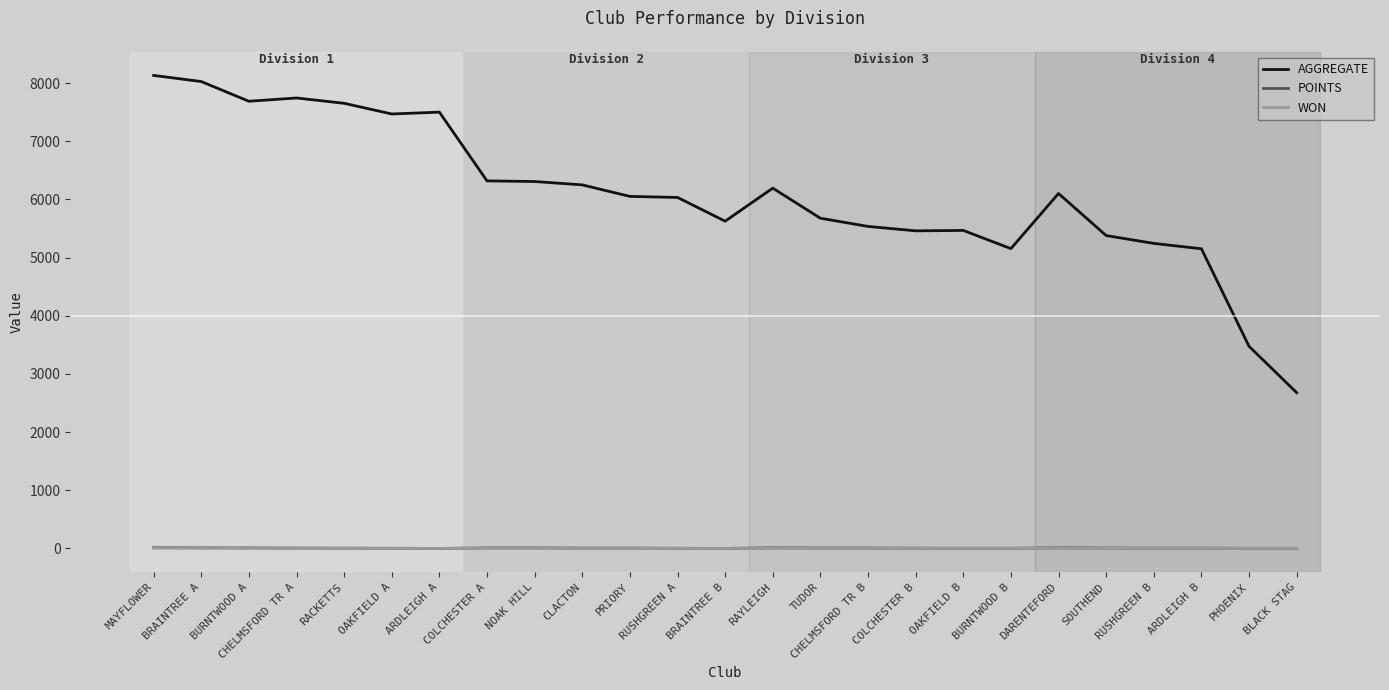

Which series has the largest total across all categories?

AGGREGATE